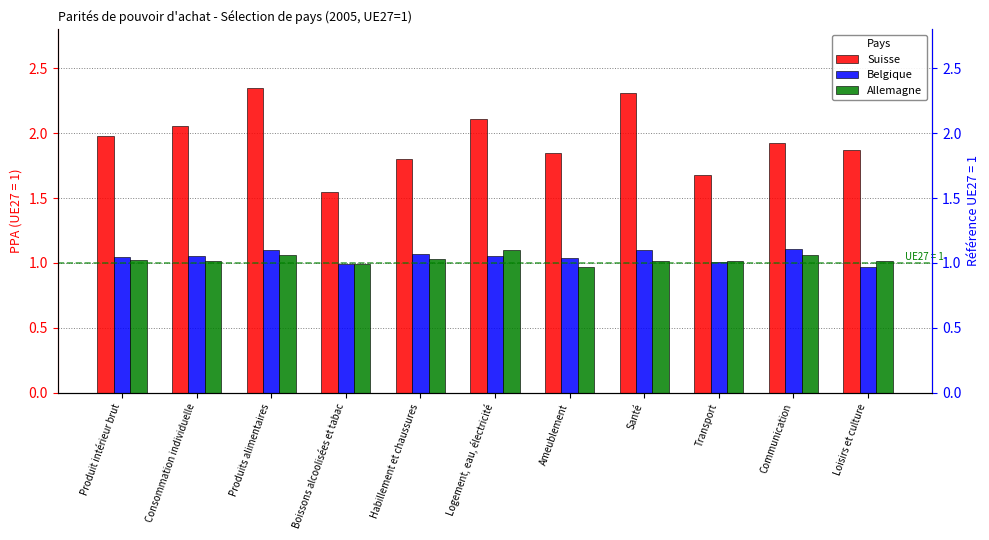

What is the maximum value shown in the chart?

2.3